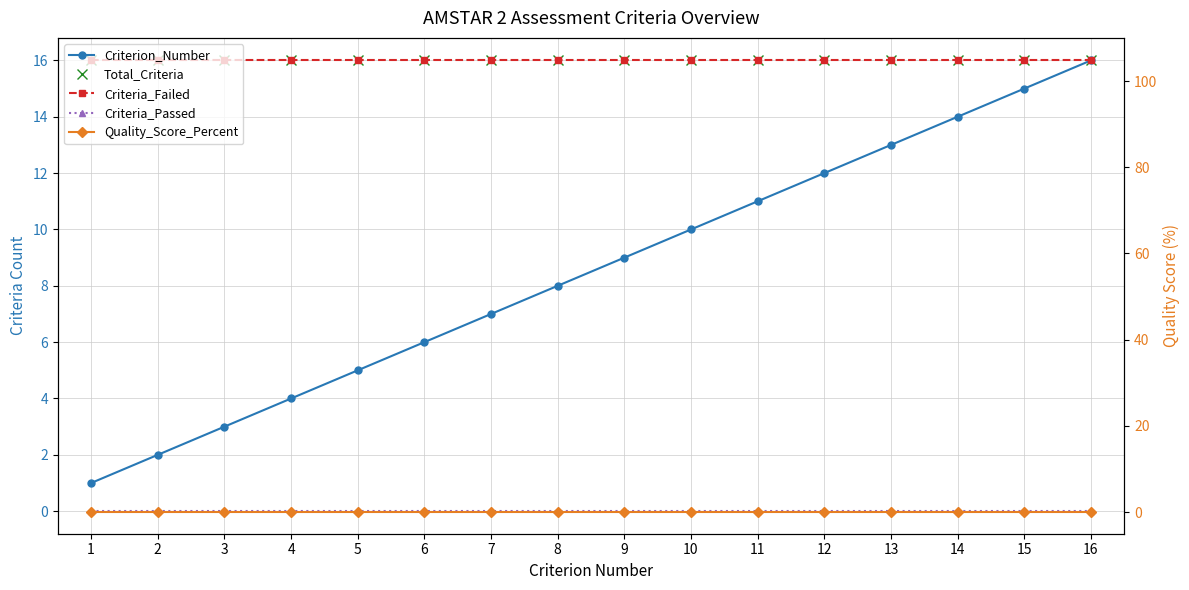

True or false: Criteria_Passed and Criteria_Failed cross at least once.

False